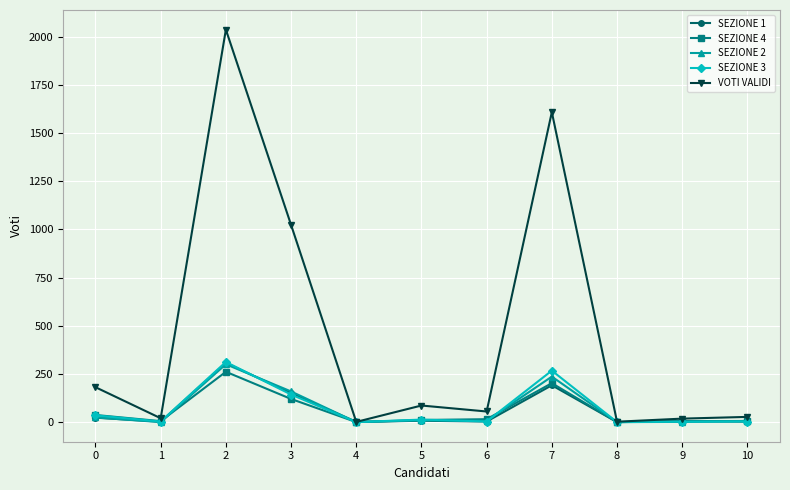

What is the sum of all SEZIONE 3 values?

781